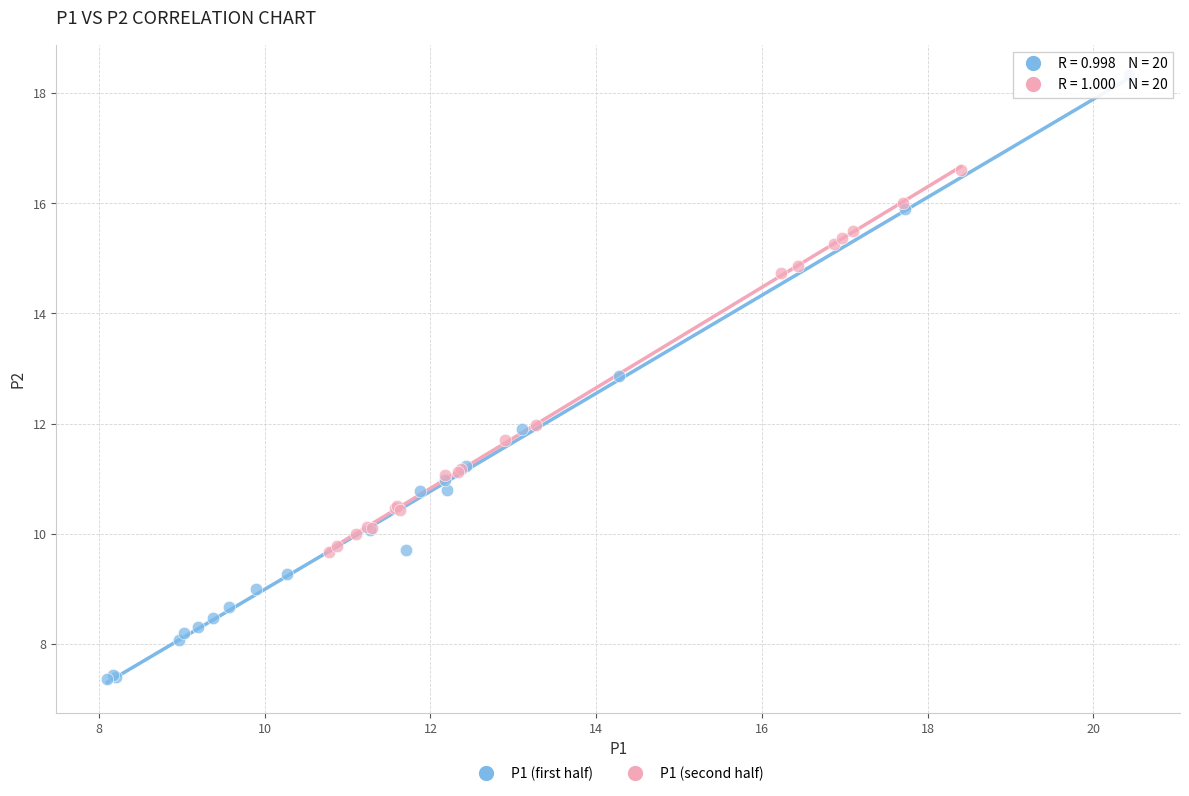

Which series contains the highest Y value?

P1 (first half)